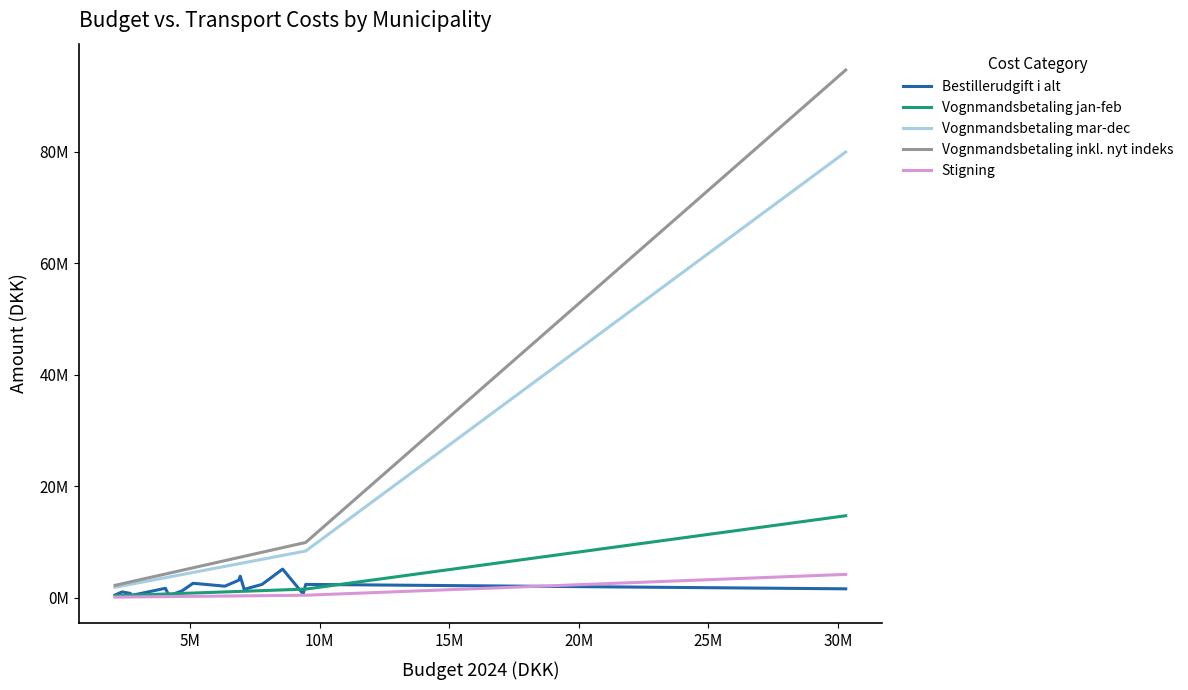

Which series has the largest total across all categories?

Vognmandsbetaling inkl. nyt indeks